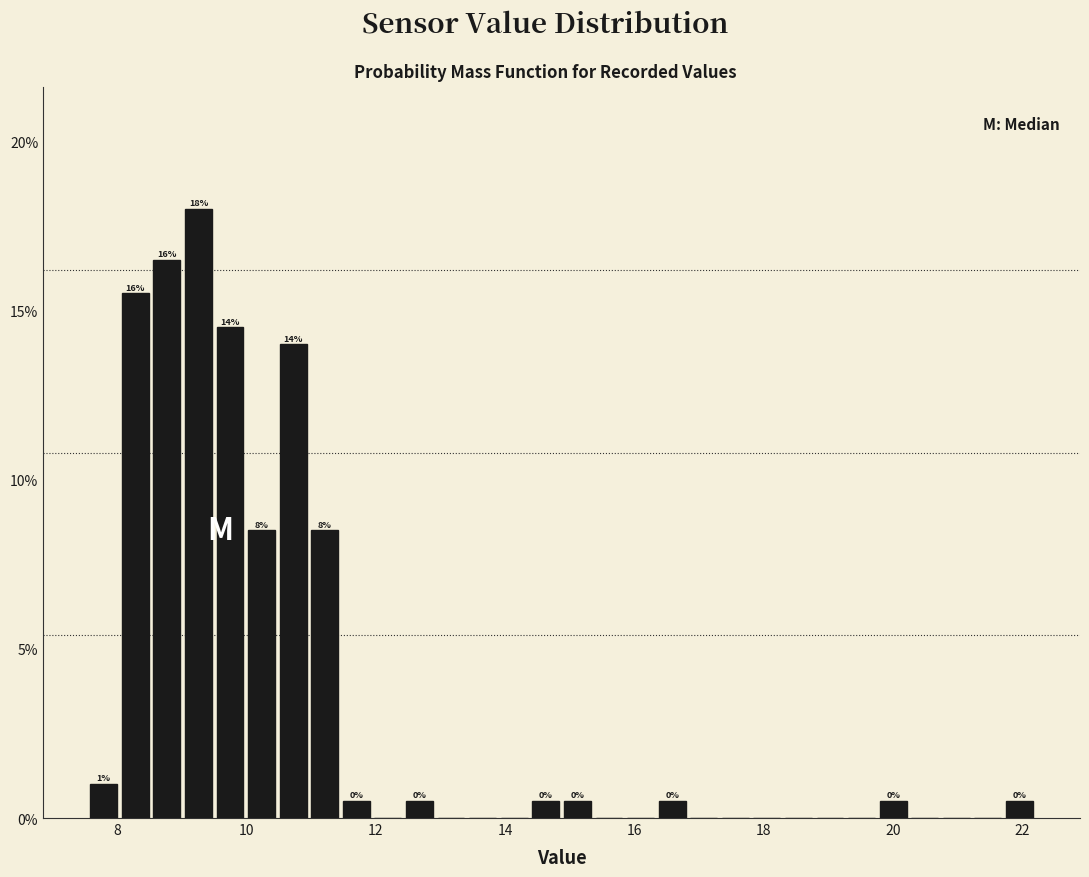

Read against the x-axis, roughly where is the centre of the tallest bar?

9.2